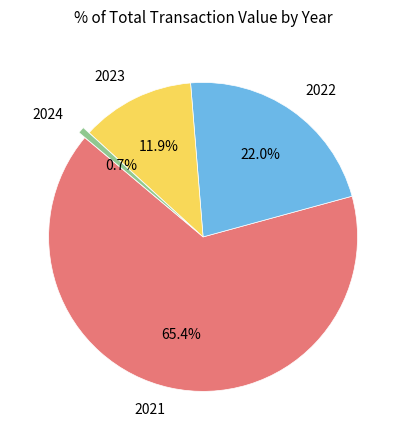

How many segments does this pie chart have?

4